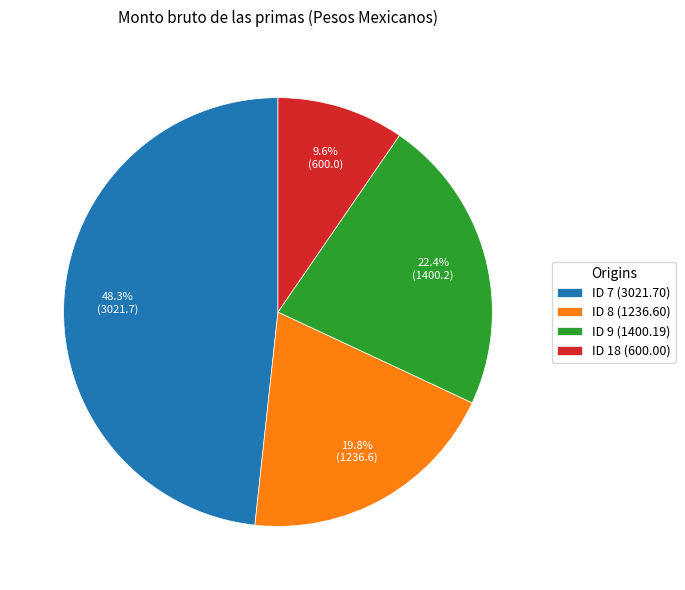

What percentage is the ID 7 slice, to the nearest percent?

48%